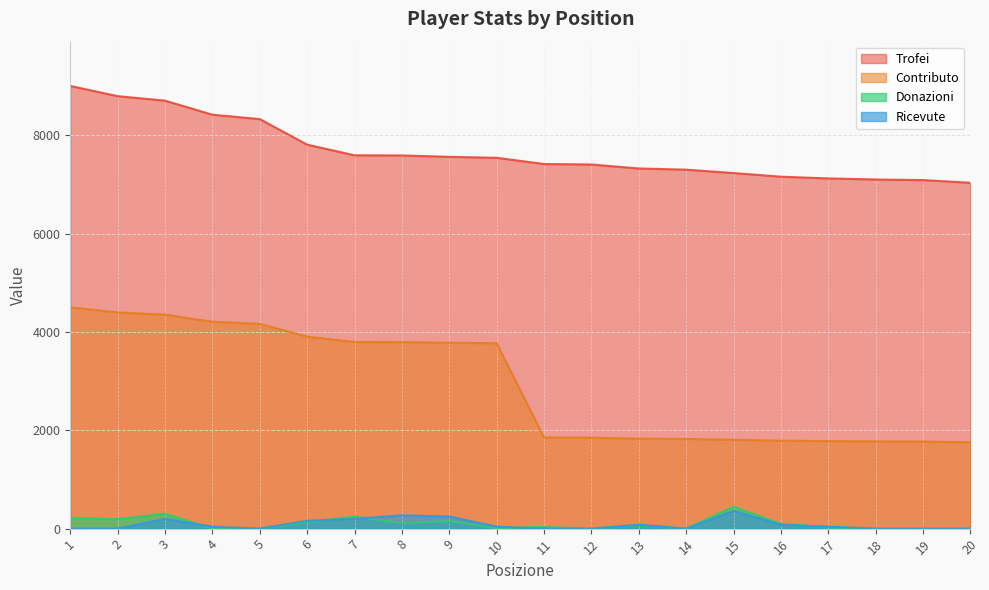

What is the value of the Ricevute point at the 13th from the left?

80